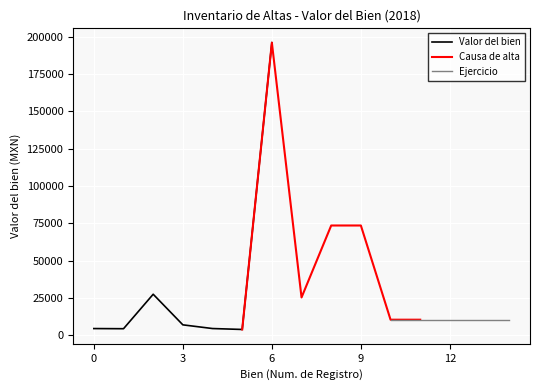

True or false: there are more than 2 points higher than both neighbors.

False